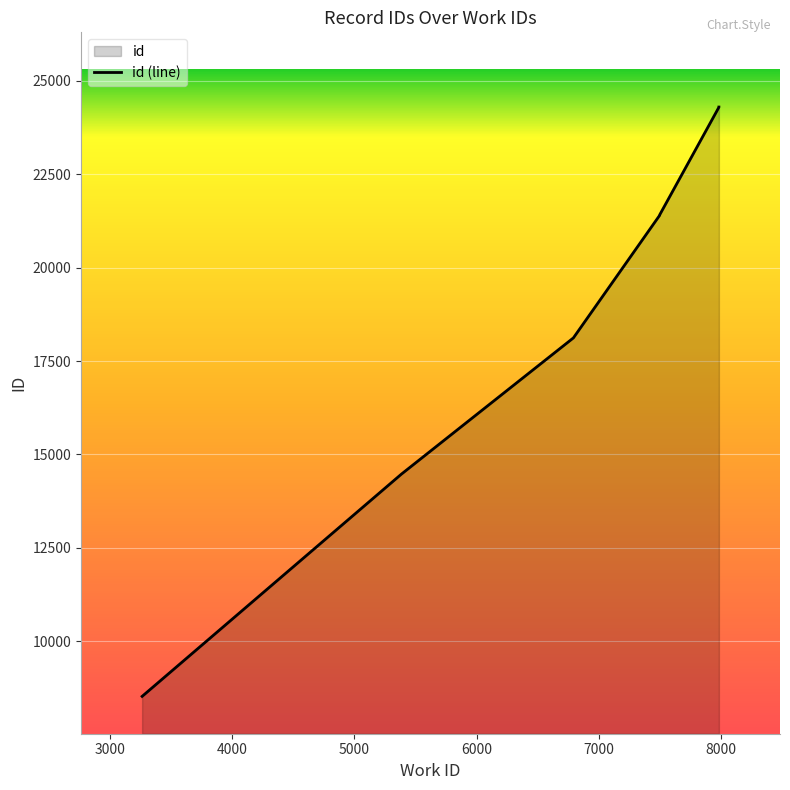

How many distinct data groups are displayed?

1